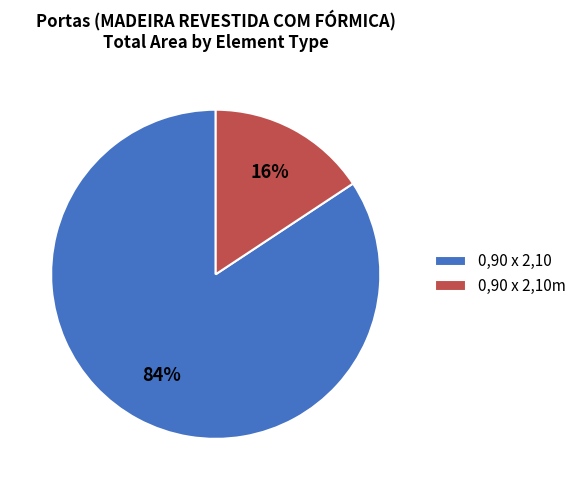

Count the number of slices in the pie.

2